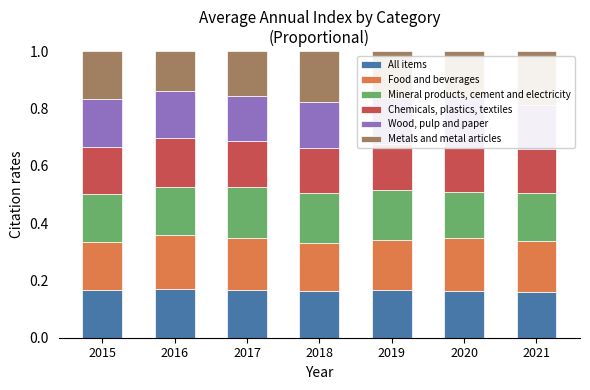

Which series has the largest total across all categories?

Food and beverages